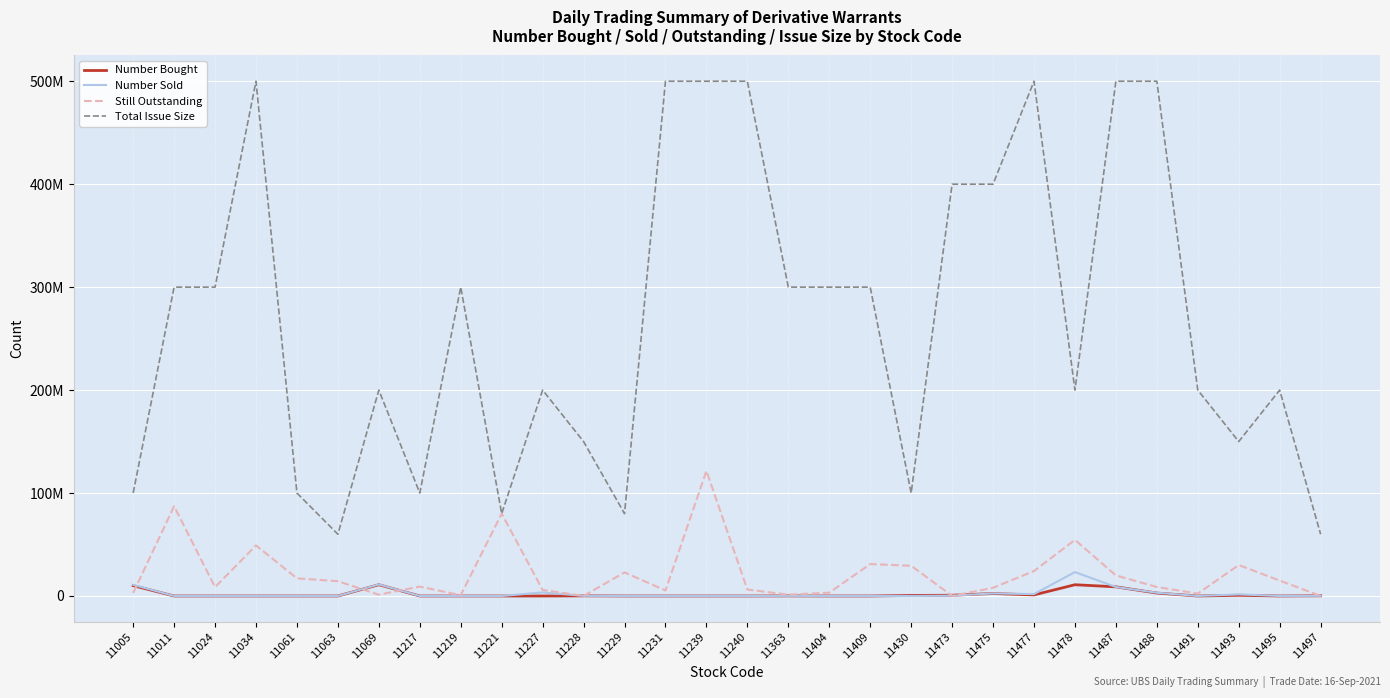

Does the chart display data point markers on the line(s)?

No